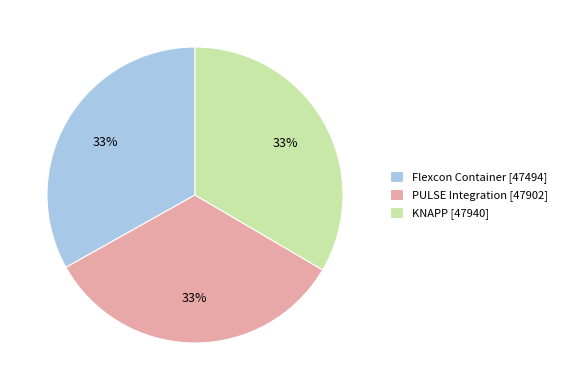

How many segments does this pie chart have?

3